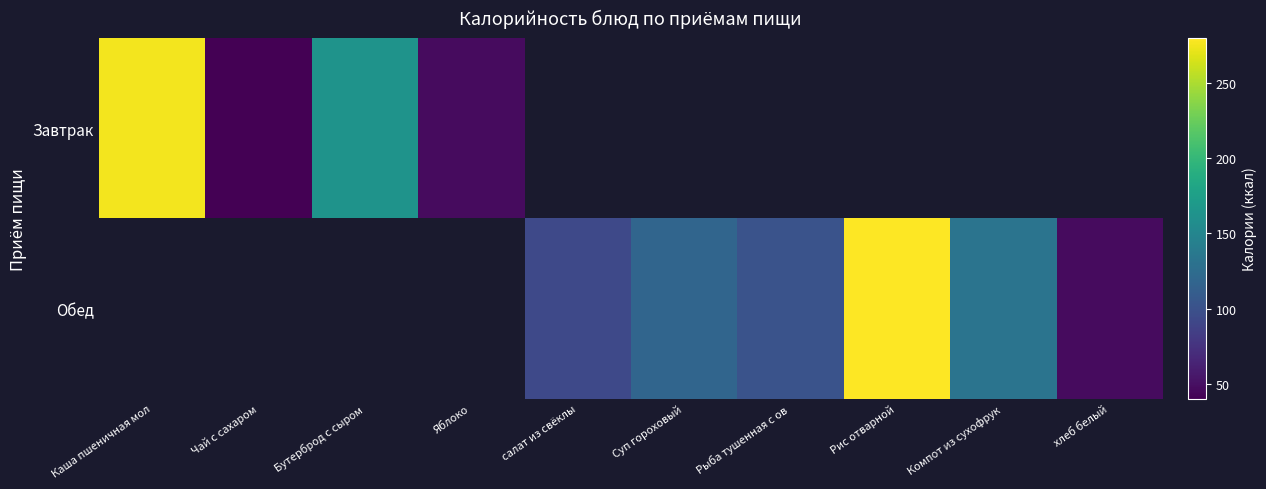

Where does the Обед series first go above 46?

салат из свёклы